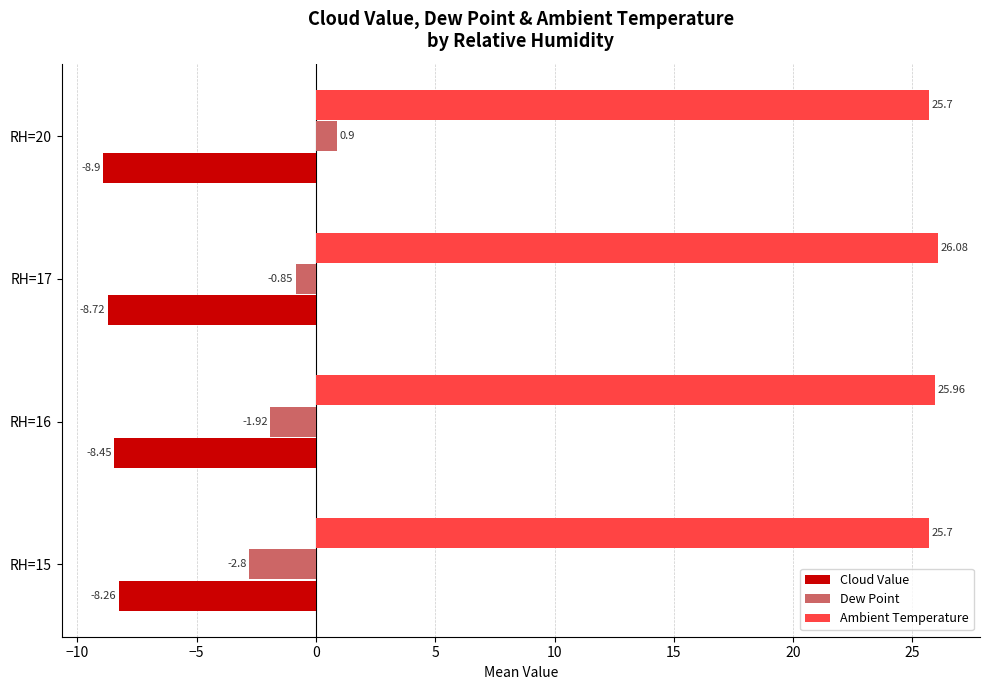

What is the sum of all Ambient Temperature values?

103.4